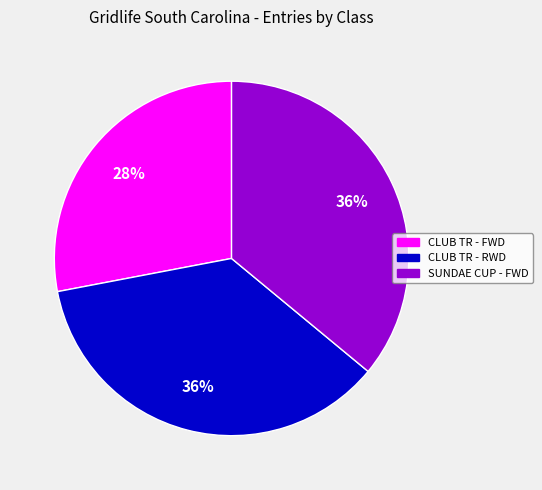

To the nearest percent, what percentage of the pie is SUNDAE CUP - FWD?

36%